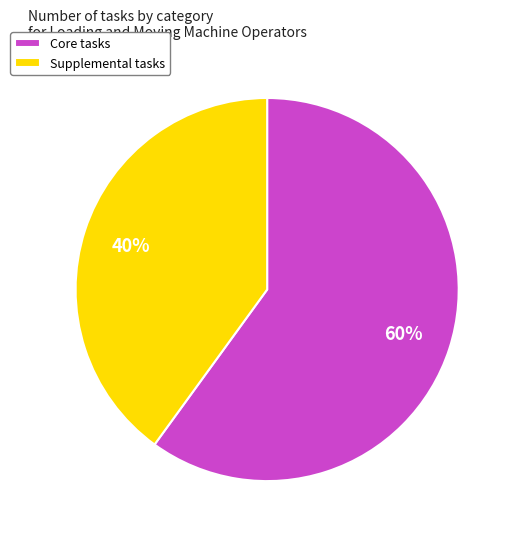

Combined, do Core tasks and Supplemental tasks account for over 50%?

Yes